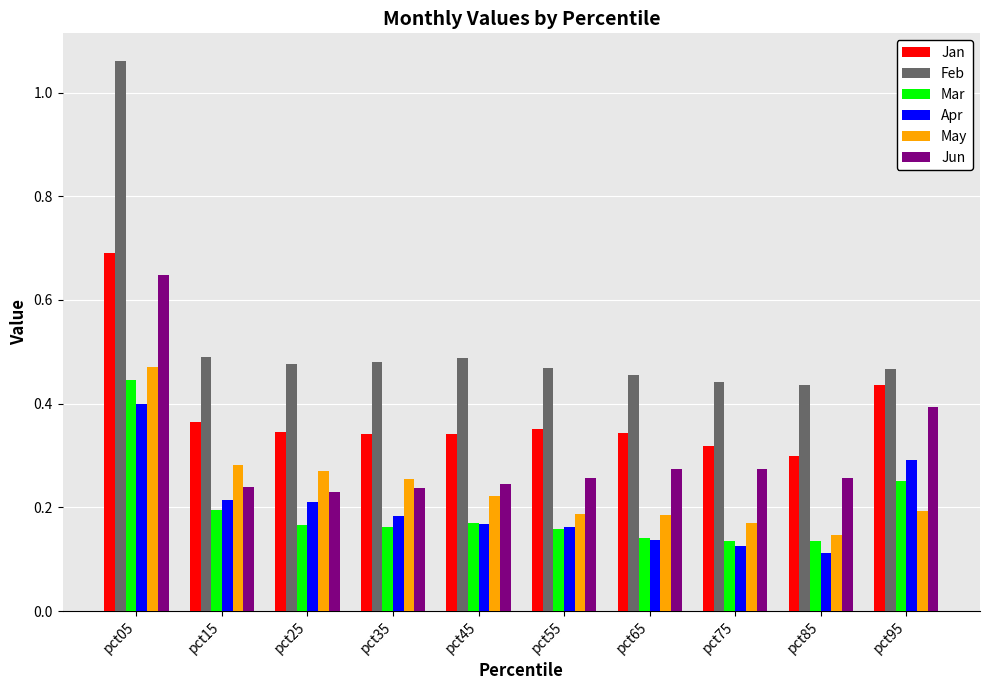

At how many categories does at least one series exceed 0?

10